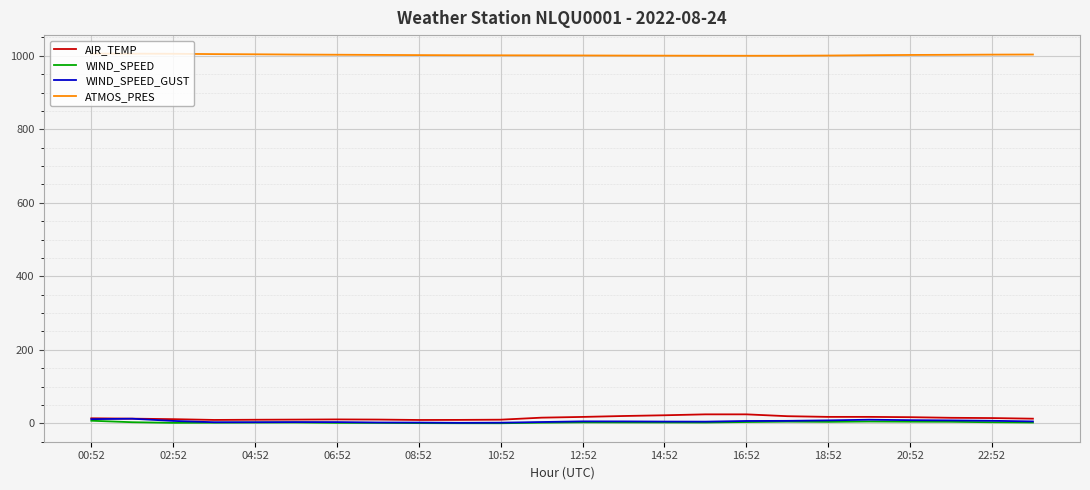

What is the lowest value of the AIR_TEMP series?

9.0